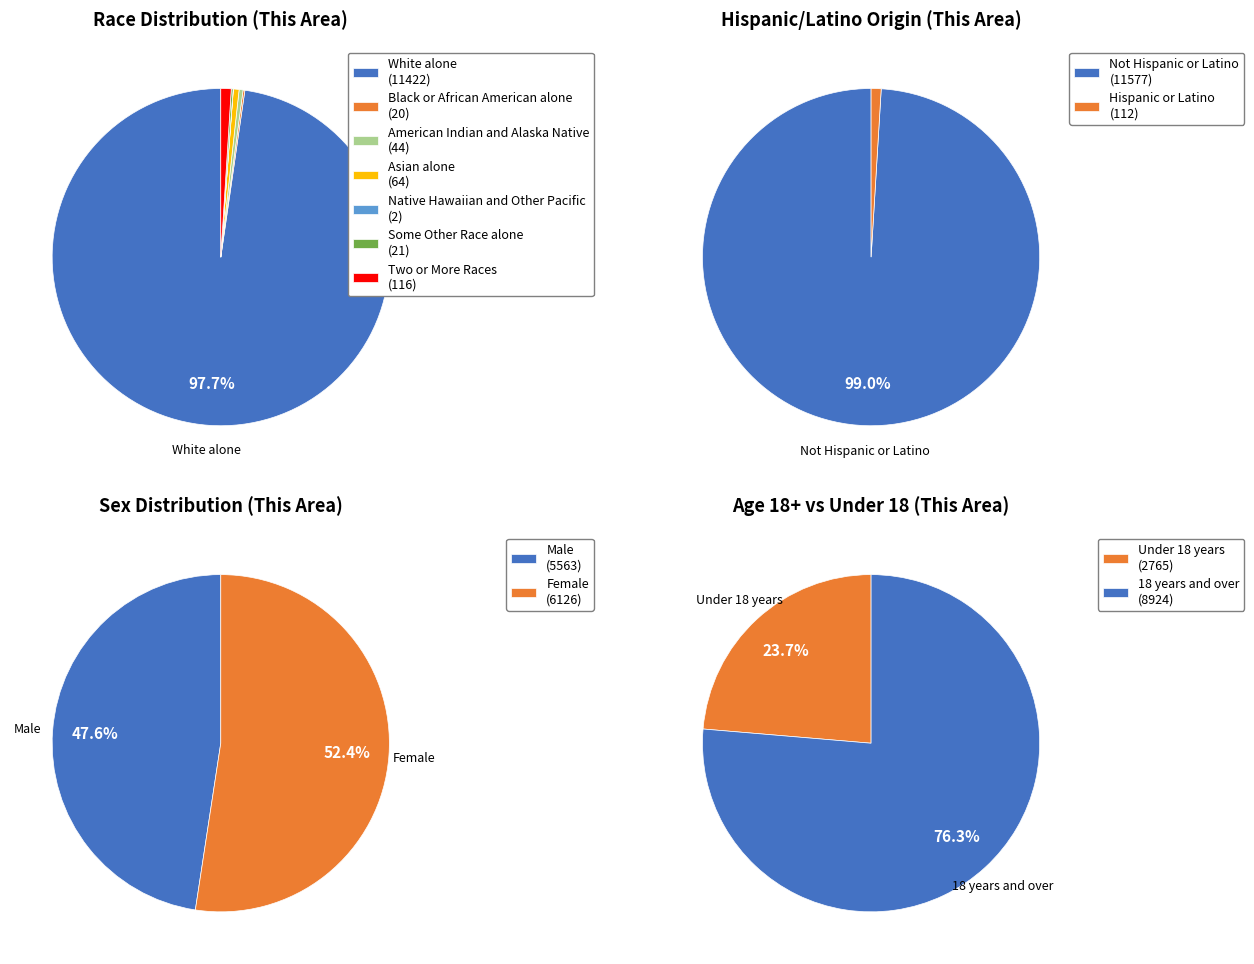

To the nearest percent, what is the difference between the largest and smallest slice percentages?

98%